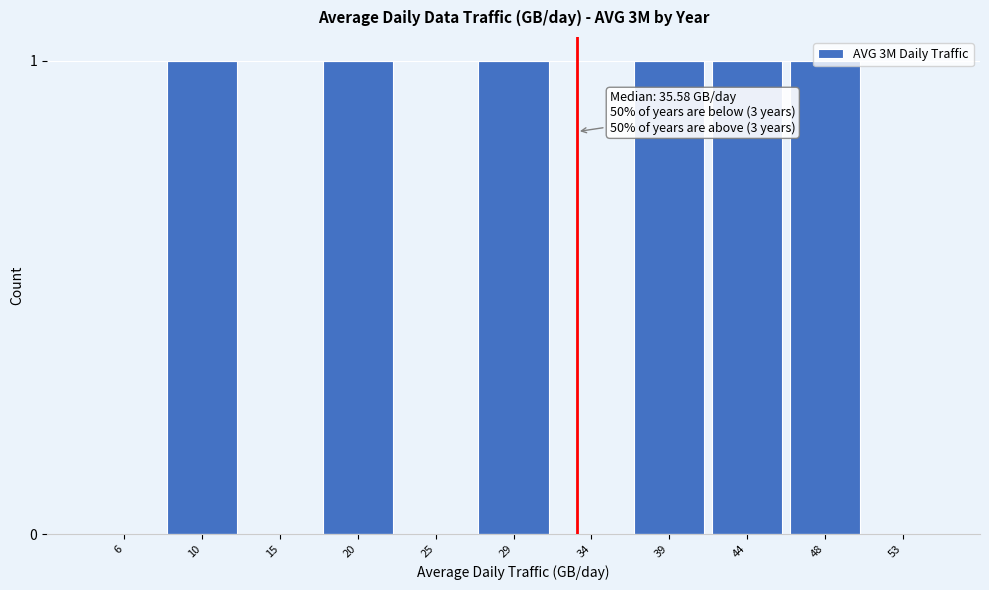

Is it true that the value at 6 is 0?

True